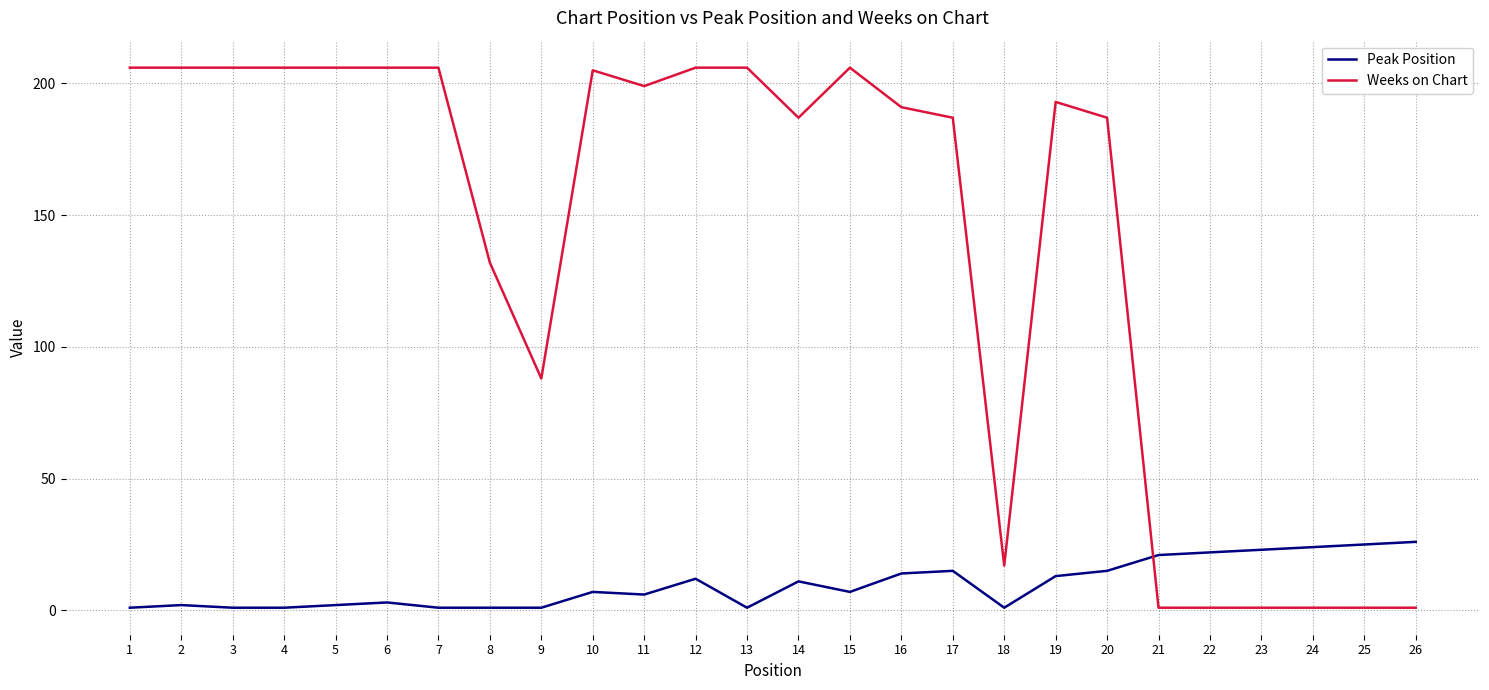

Which series has the widest spread of values?

Weeks on Chart